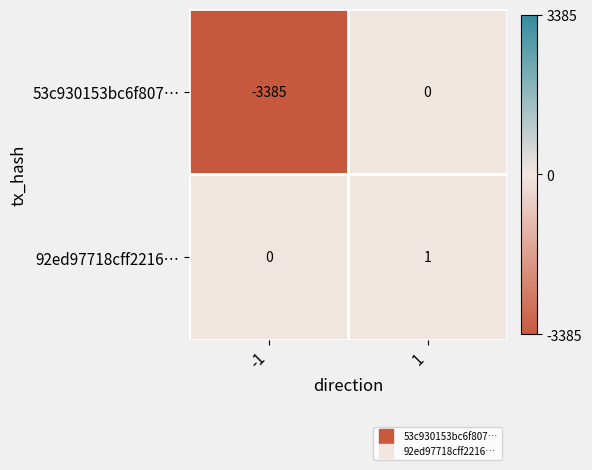

Reading left to right, what are all the values shown in this chart?

53c930153bc6f807…: -1=-3385	1=0
92ed97718cff2216…: -1=0	1=1